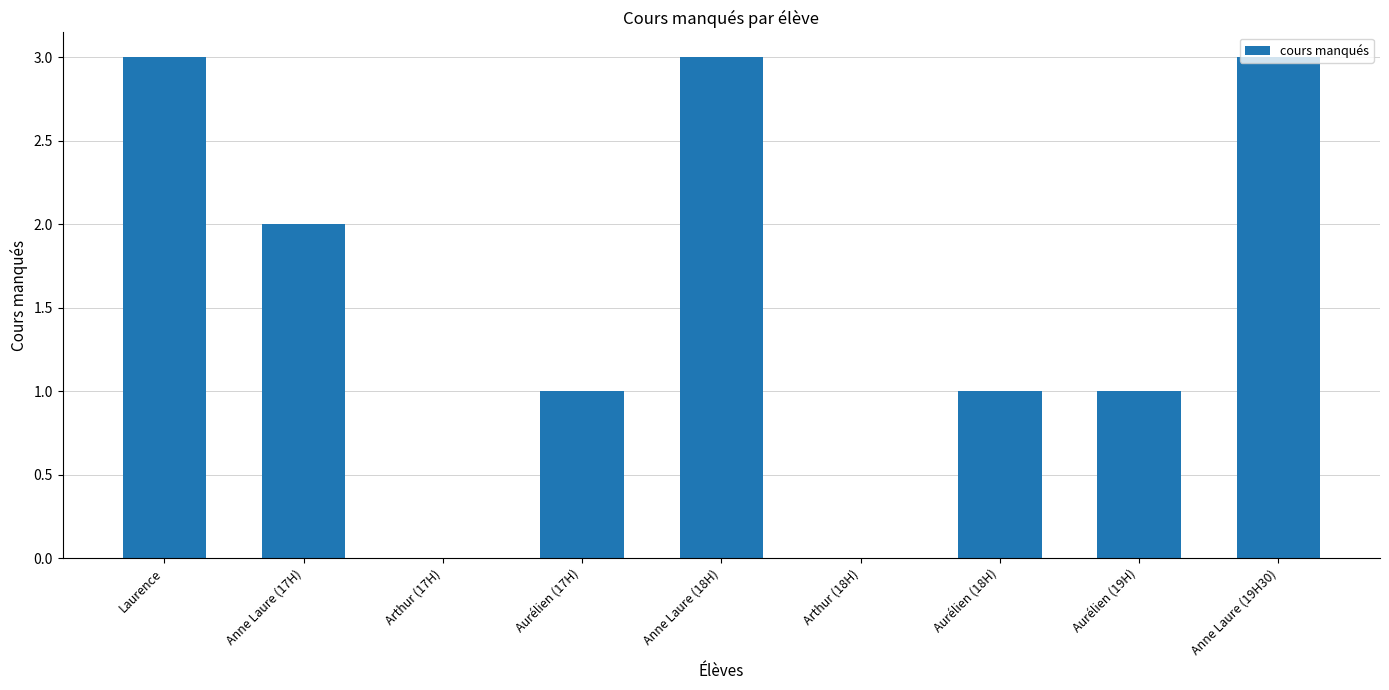

The value at Arthur (17H) is -1. True or false?

False